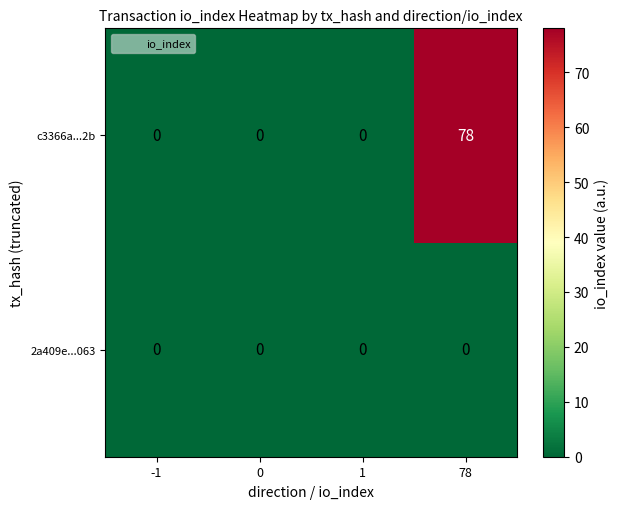

Count the number of categories in the chart.

4